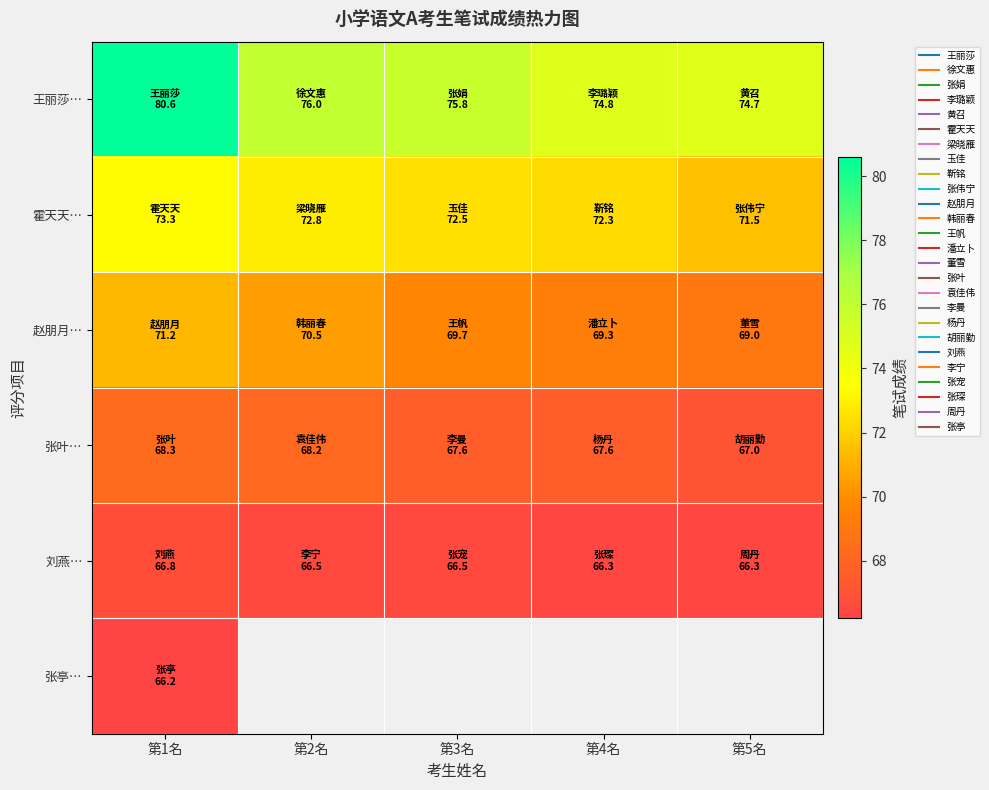

What is the difference between the 王丽莎… values at 第3名 and 第4名?

1.0